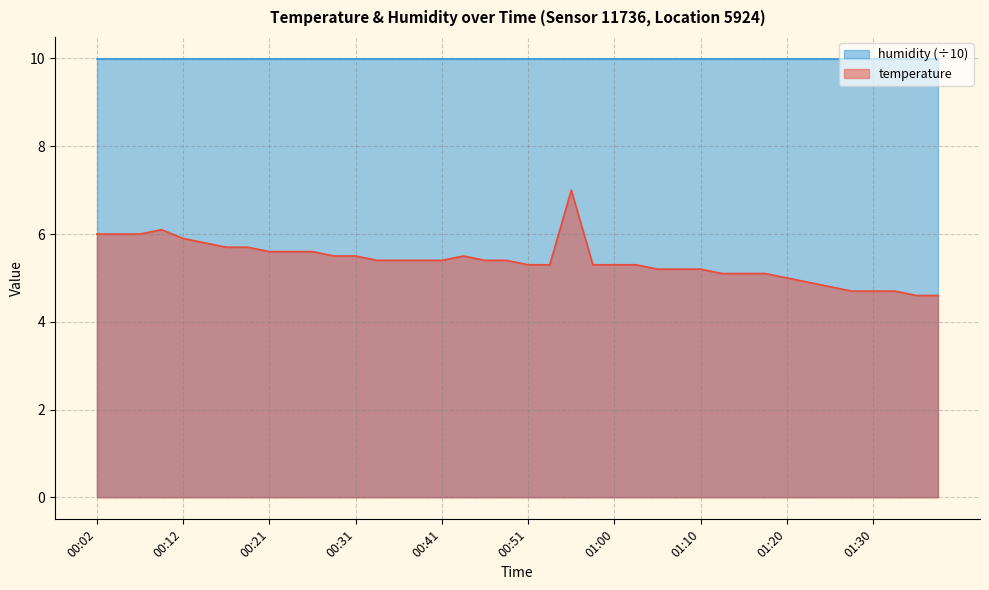

Count the number of categories in the chart.

40